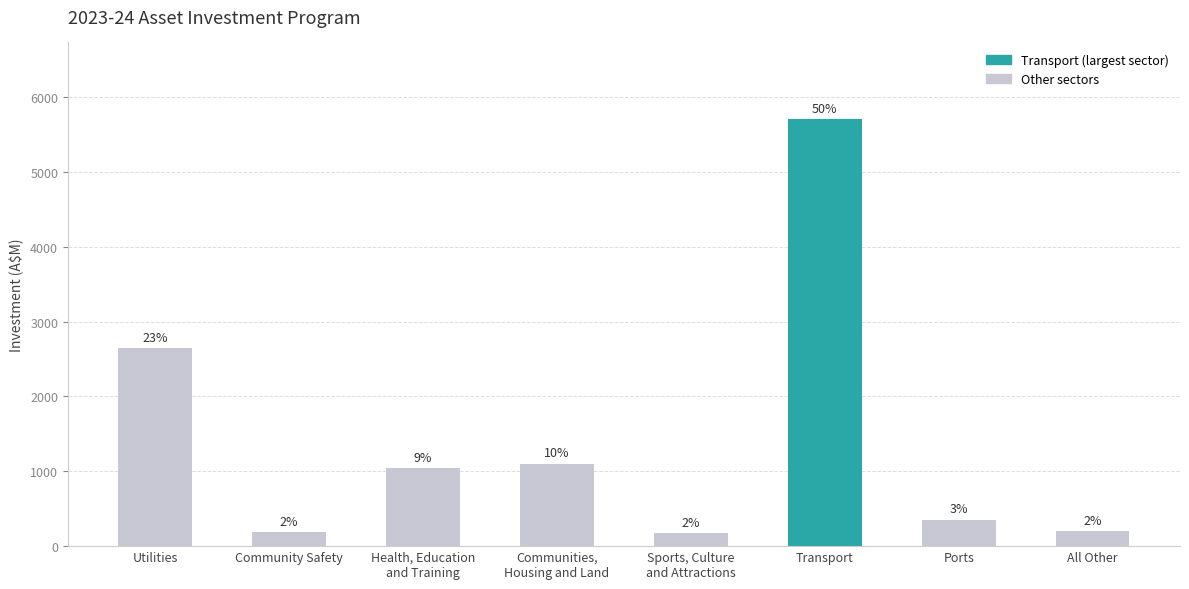

What is the difference between the values at Sports, Culture
and Attractions and Transport?

5534